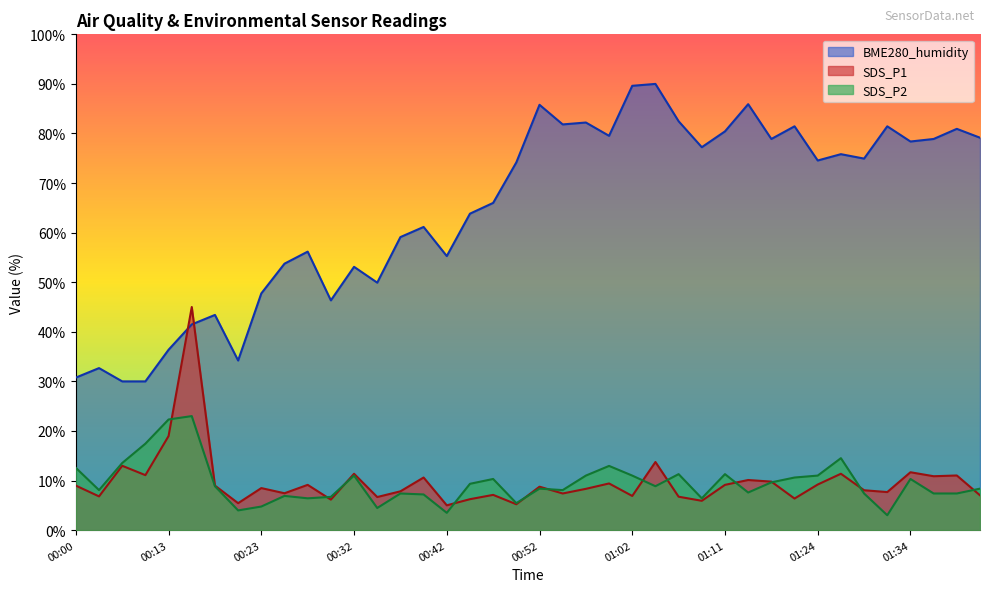

What is the difference between the maximum and minimum values in the BME280_humidity series?

60.0